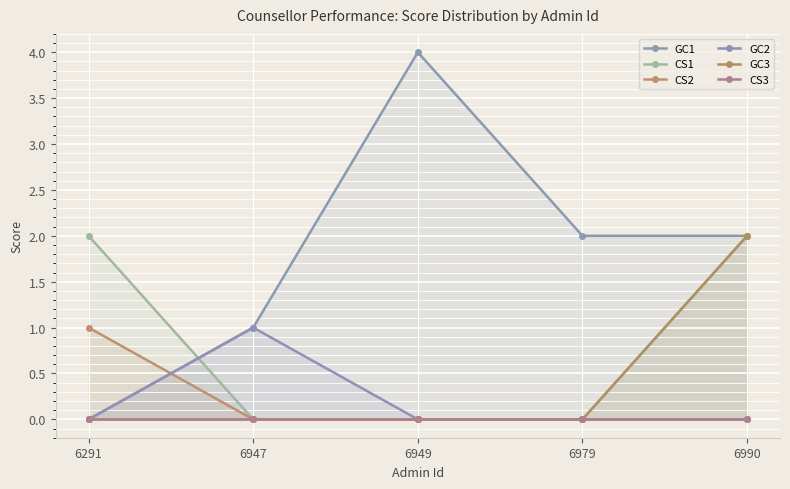

True or false: CS2 has a value of -1 at 6949.

False